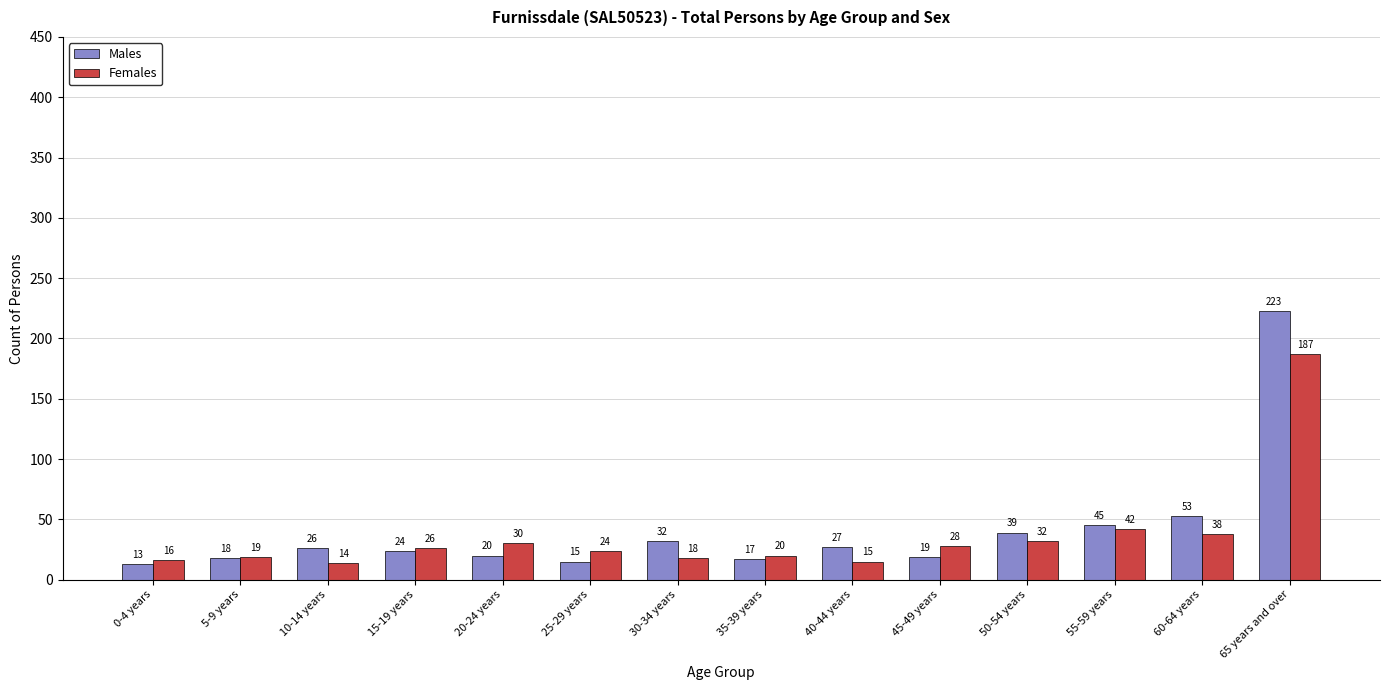

How many distinct data groups are displayed?

2